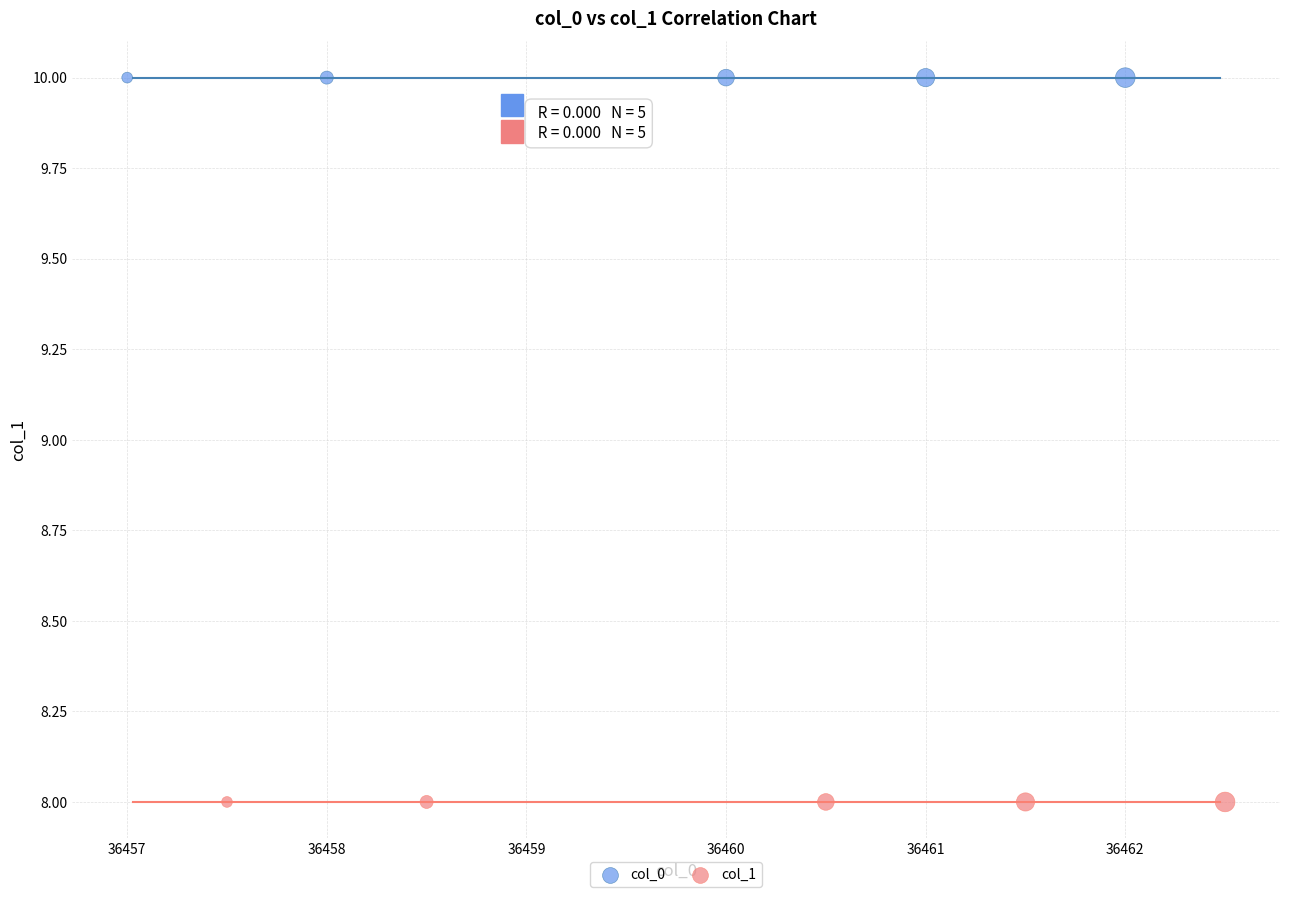

Which series reaches the minimum Y coordinate?

col_1